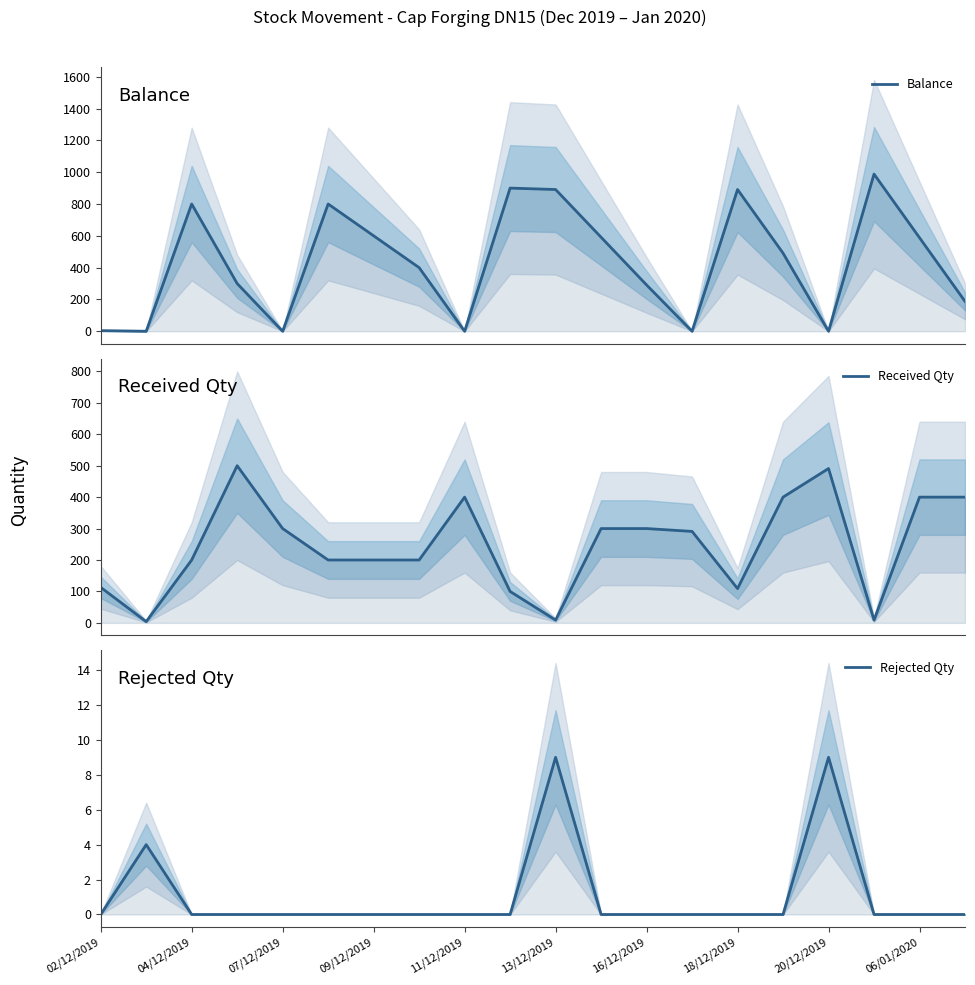

What is the average value of the Received Qty series?

246